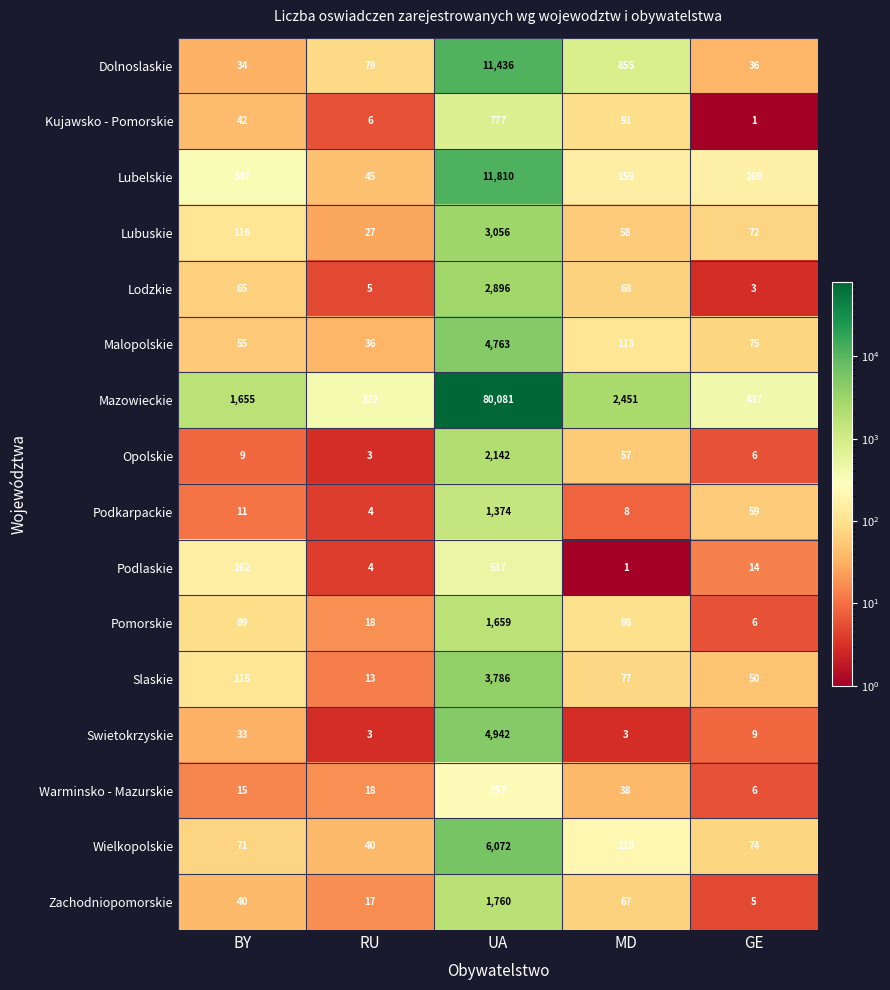

Rank the series at BY from lowest to highest value.

Opolskie, Podkarpackie, Warminsko - Mazurskie, Swietokrzyskie, Dolnoslaskie, Zachodniopomorskie, Kujawsko - Pomorskie, Malopolskie, Lodzkie, Wielkopolskie, Pomorskie, Slaskie, Lubuskie, Podlaskie, Lubelskie, Mazowieckie